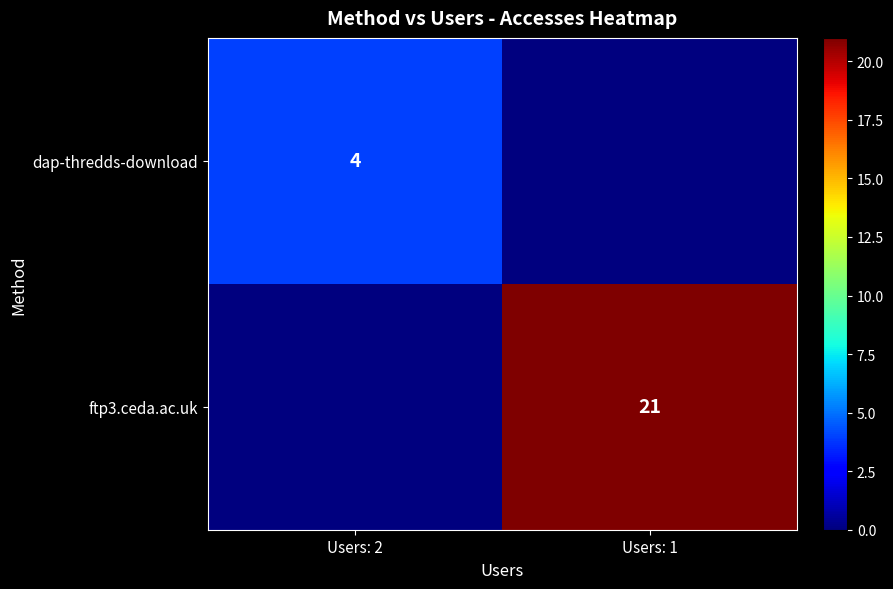

At how many categories does at least one series exceed 9?

1